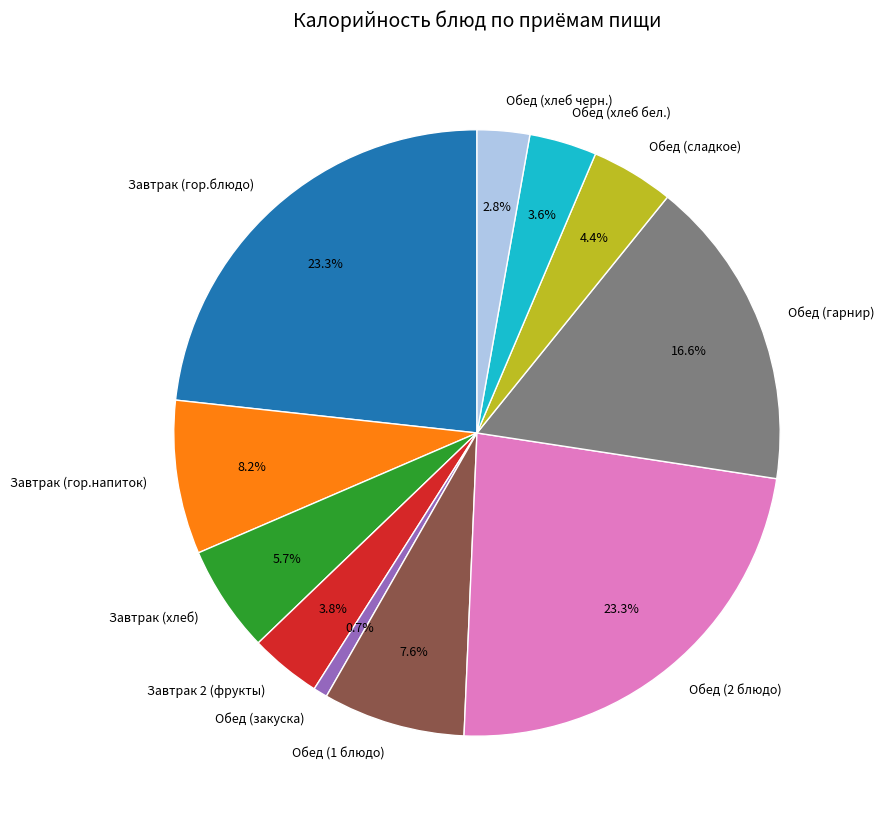

Between Завтрак (гор.напиток) and Обед (гарнир), which is larger?

Обед (гарнир)